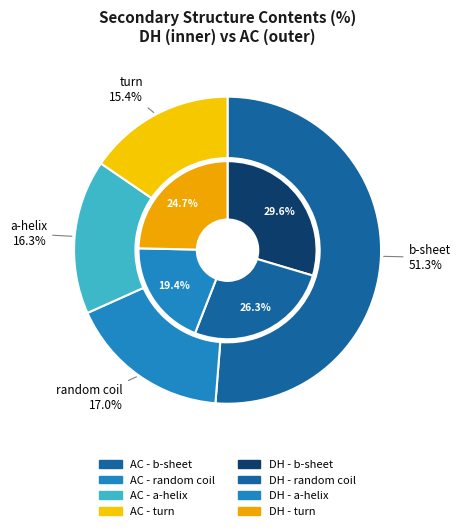

Count the number of slices in the pie.

4